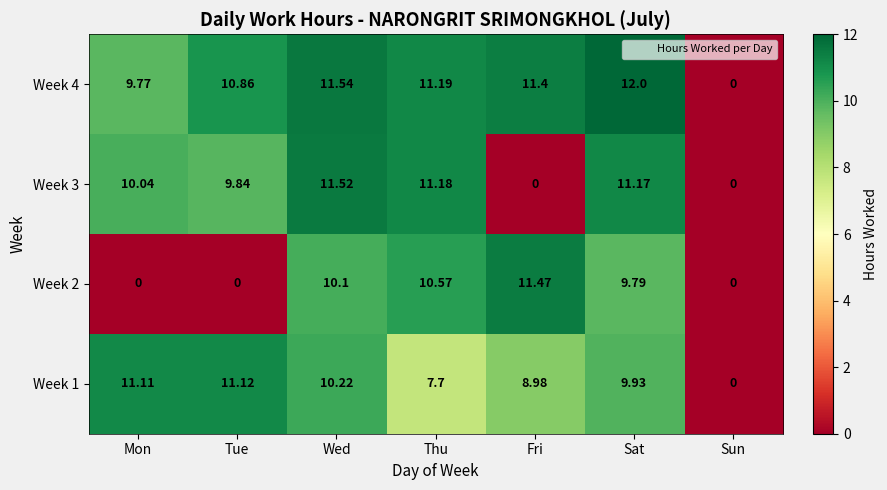

Rank the series by their maximum value, from lowest to highest.

Week 1, Week 2, Week 3, Week 4